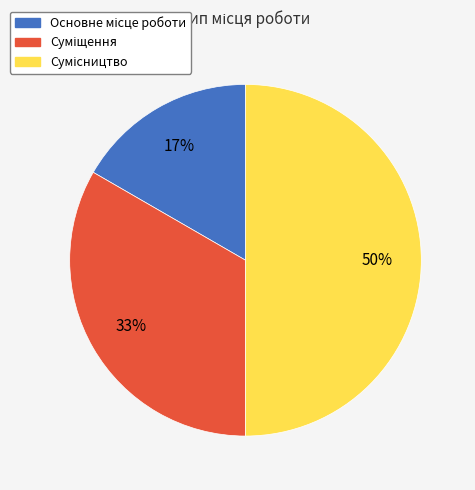

To the nearest percent, what is the average slice percentage?

33%